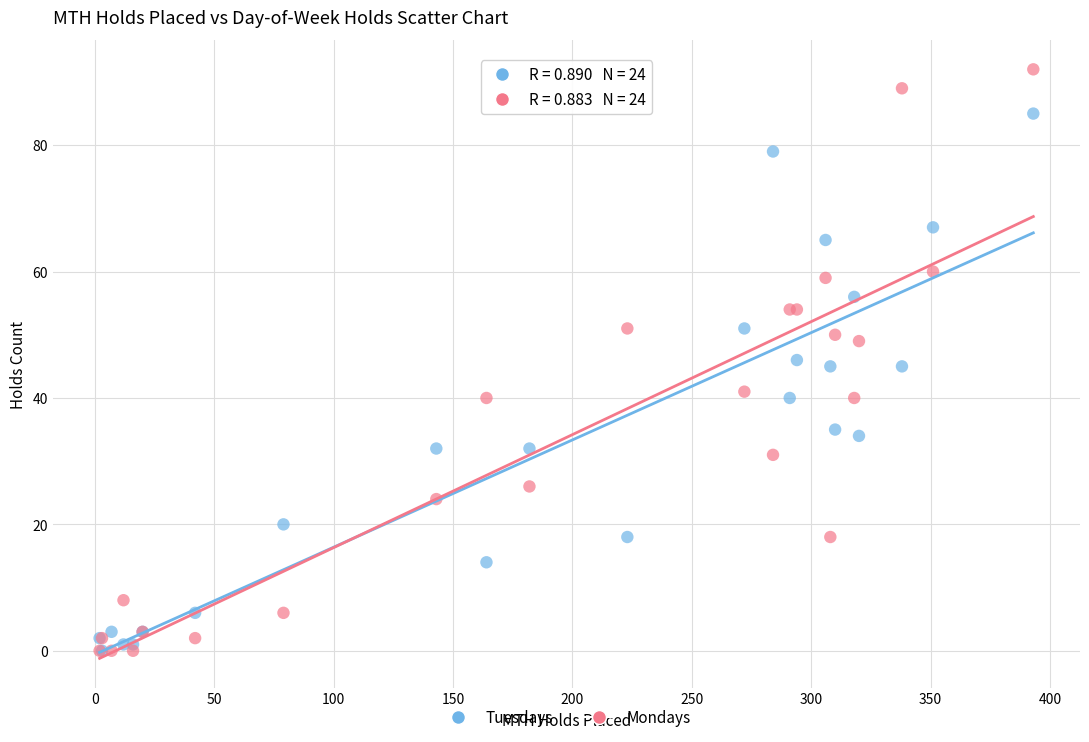

Which series reaches the maximum Y coordinate?

Mondays